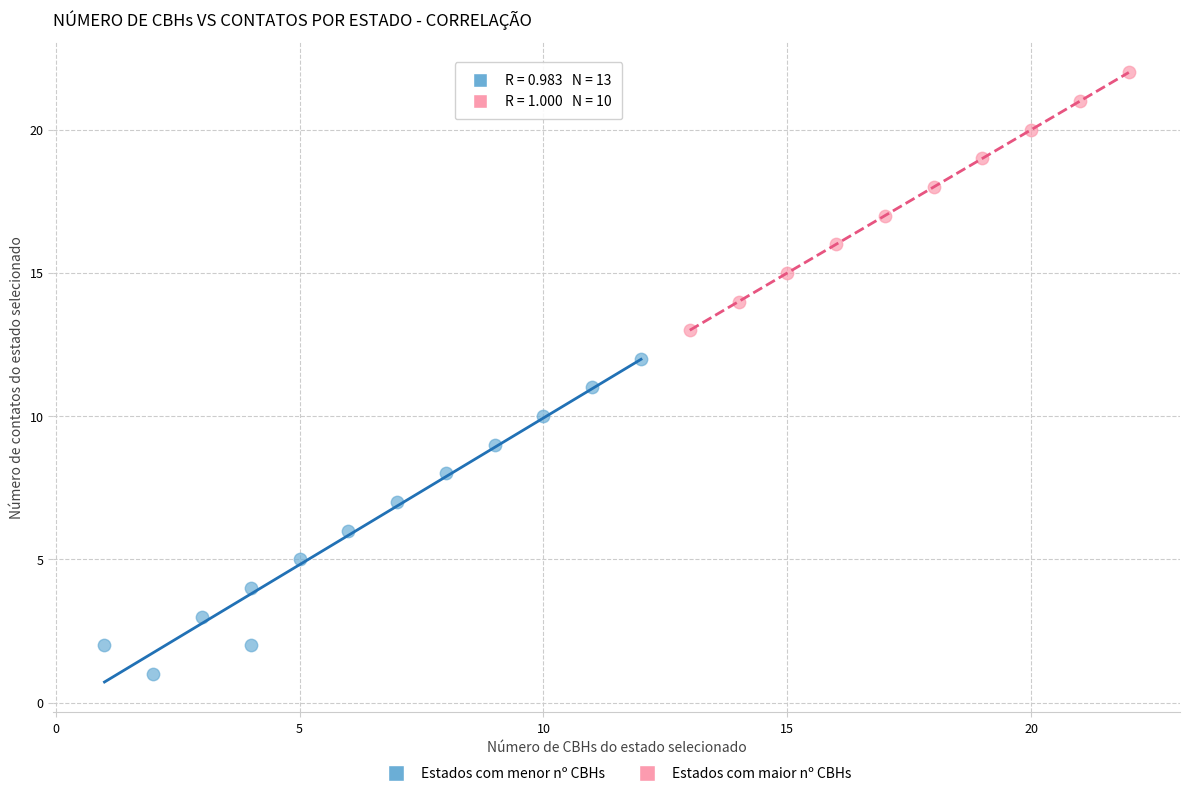

Which series contains the highest Y value?

Estados com maior nº CBHs